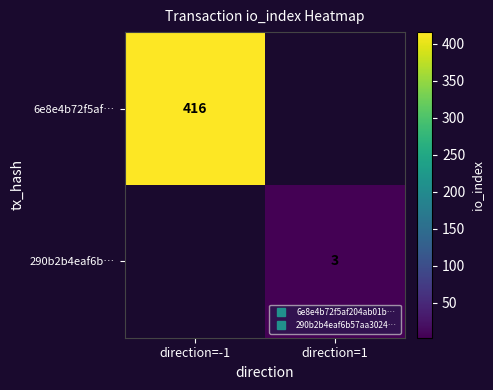

Is the value of 6e8e4b72f5af… at direction=-1 greater than the value of 290b2b4eaf6b… at direction=1?

Yes